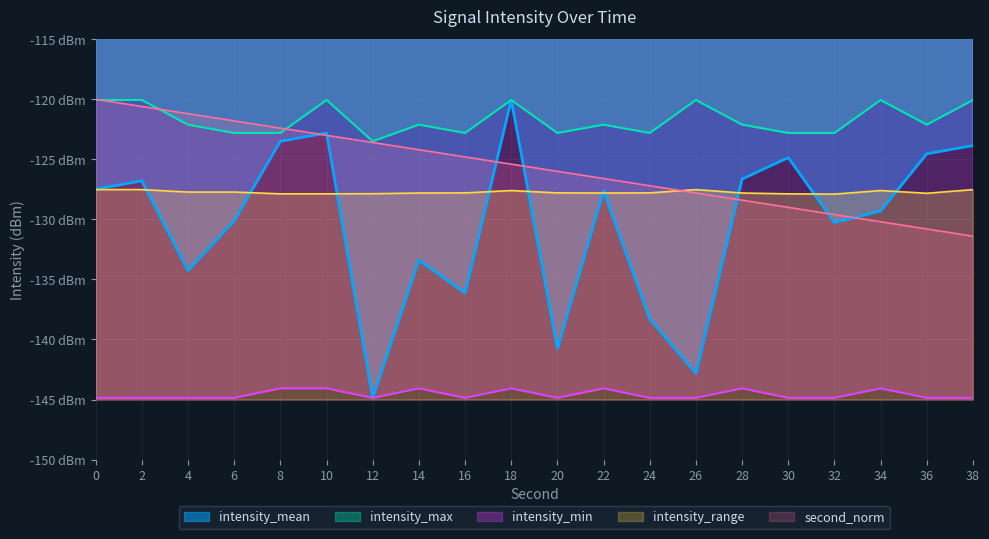

Reading left to right, extract all data points from this chart.

intensity_mean: 0=-127.5	2=-126.8	4=-134.3	6=-130.1	8=-123.5	10=-122.8	12=-144.9	14=-133.4	16=-136.1	18=-120.1	20=-140.8	22=-127.6	24=-138.3	26=-142.8	28=-126.6	30=-124.9	32=-130.3	34=-129.3	36=-124.5	38=-123.9
intensity_max: 0=-120.1	2=-120.1	4=-122.1	6=-122.8	8=-122.8	10=-120.1	12=-123.5	14=-122.1	16=-122.8	18=-120.1	20=-122.8	22=-122.1	24=-122.8	26=-120.1	28=-122.1	30=-122.8	32=-122.8	34=-120.1	36=-122.1	38=-120.1
intensity_min: 0=-144.9	2=-144.9	4=-144.9	6=-144.9	8=-144.1	10=-144.1	12=-144.9	14=-144.1	16=-144.9	18=-144.1	20=-144.9	22=-144.1	24=-144.9	26=-144.9	28=-144.1	30=-144.9	32=-144.9	34=-144.1	36=-144.9	38=-144.9
intensity_range: 0=-127.5	2=-127.5	4=-127.7	6=-127.7	8=-127.9	10=-127.9	12=-127.9	14=-127.8	16=-127.8	18=-127.6	20=-127.8	22=-127.8	24=-127.8	26=-127.5	28=-127.8	30=-127.9	32=-127.9	34=-127.6	36=-127.8	38=-127.5
second_norm: 0=-120.0	2=-120.6	4=-121.2	6=-121.8	8=-122.4	10=-123.0	12=-123.6	14=-124.2	16=-124.8	18=-125.4	20=-126.0	22=-126.6	24=-127.2	26=-127.8	28=-128.4	30=-129.0	32=-129.6	34=-130.2	36=-130.8	38=-131.4